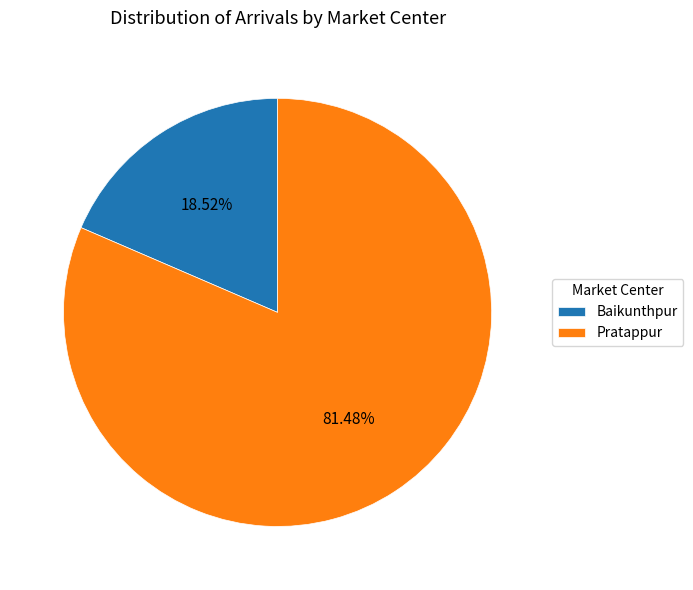

How many segments does this pie chart have?

2